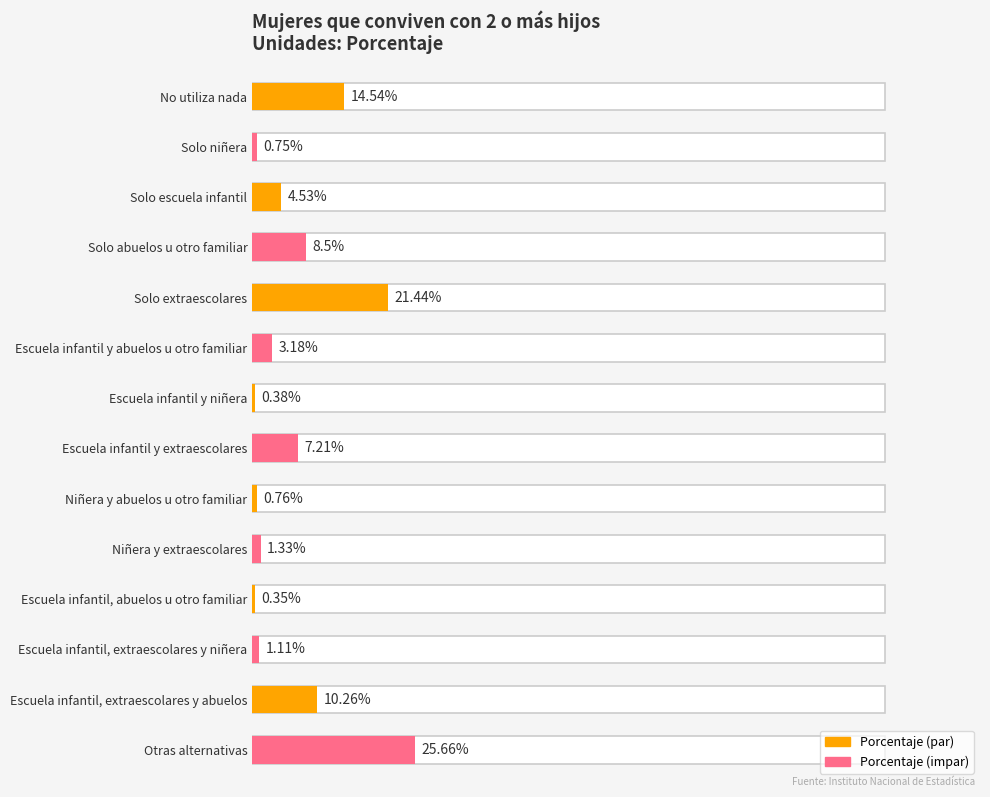

Does the chart contain any negative values?

No